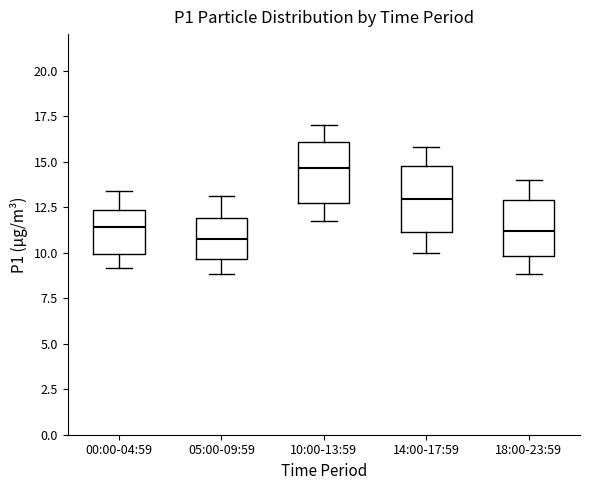

Reading left to right, transcribe this box plot: for each box, give where its median line is, the range the box spans, and where its two whiskers end, as read against the y-axis. The values are not printed on the chart, so give them approximately, as read against the axis.

00:00-04:59: median 11.5, box 10.0 to 12.5, whiskers 9.0 to 13.5
05:00-09:59: median 10.5, box 9.5 to 12.0, whiskers 9.0 to 13.0
10:00-13:59: median 14.5, box 13.0 to 16.0, whiskers 12.0 to 17.0
14:00-17:59: median 13.0, box 11.0 to 15.0, whiskers 10.0 to 16.0
18:00-23:59: median 11.0, box 10.0 to 13.0, whiskers 9.0 to 14.0